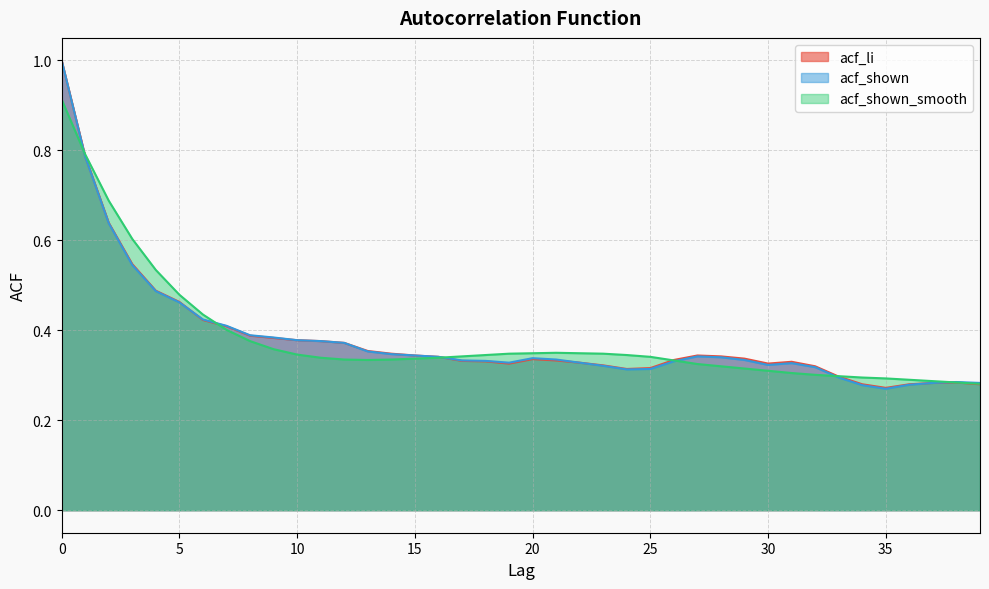

At which category does acf_li reach its first local valley?

19